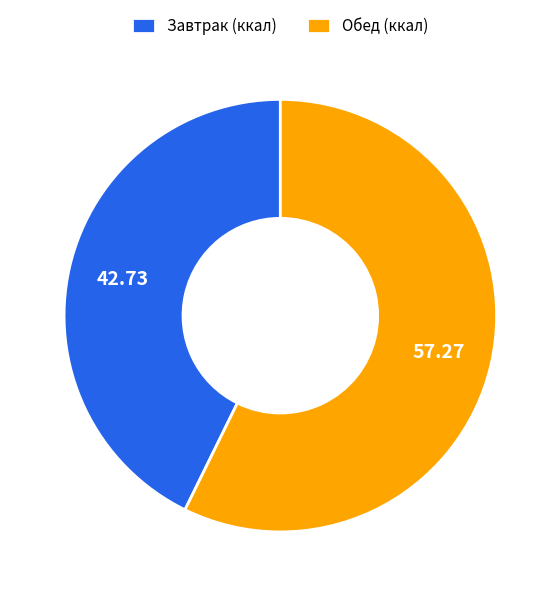

Which has a higher value, Завтрак (ккал) or Обед (ккал)?

Обед (ккал)